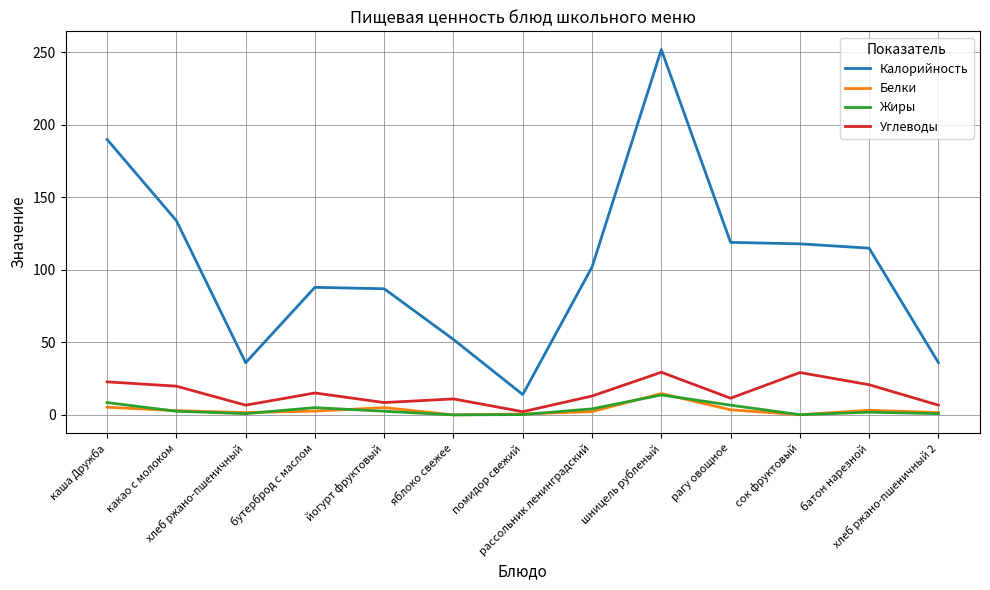

What is the maximum value shown in the chart?

252.0